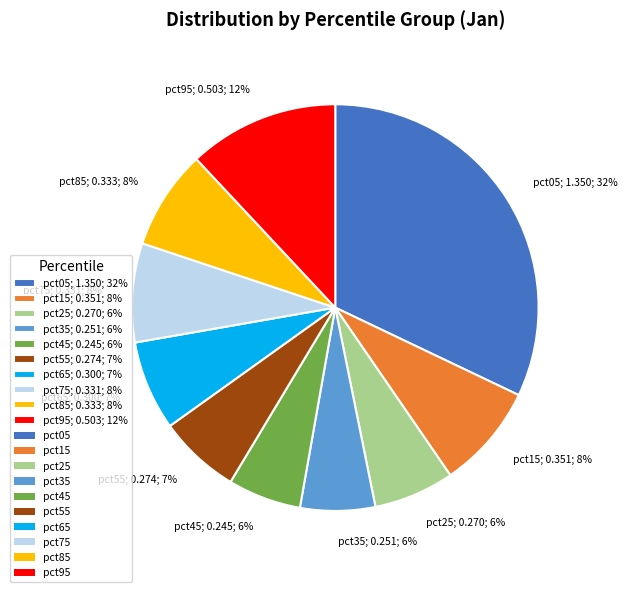

Between pct15; 0.351; 8% and pct65; 0.300; 7%, which is larger?

pct15; 0.351; 8%